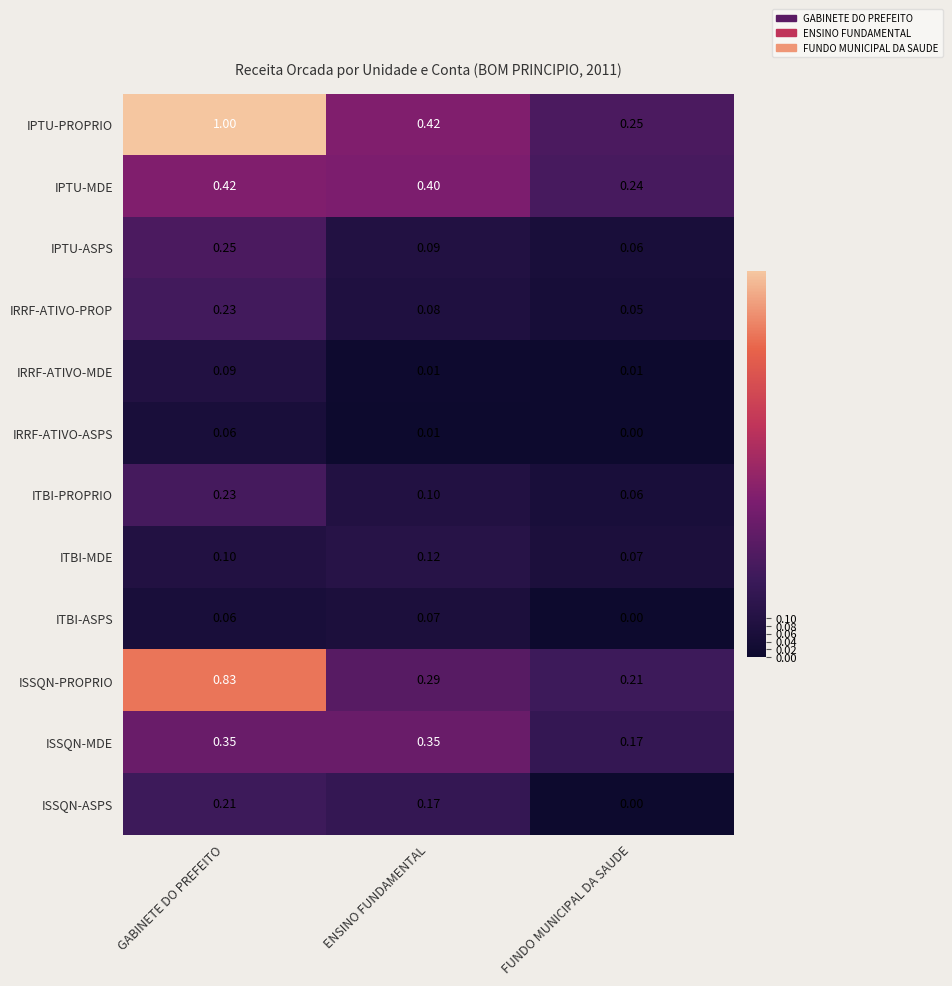

Which series changed the most between ENSINO FUNDAMENTAL and FUNDO MUNICIPAL DA SAUDE?

ISSQN-MDE